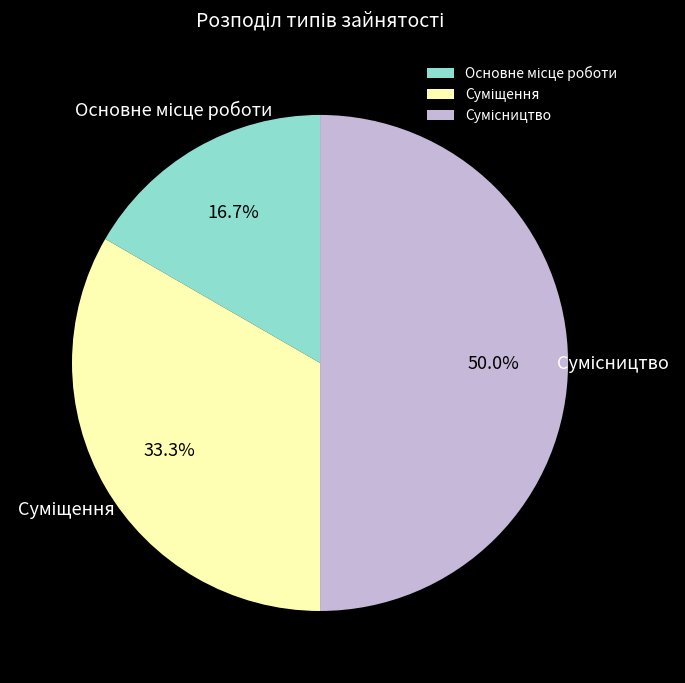

What is the ratio of the value at Сумісництво to the value at Суміщення?

1.5